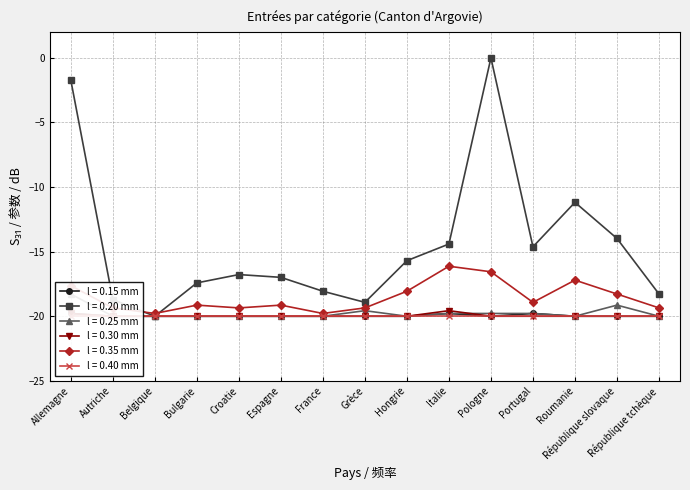

Does the chart display data point markers on the line(s)?

Yes